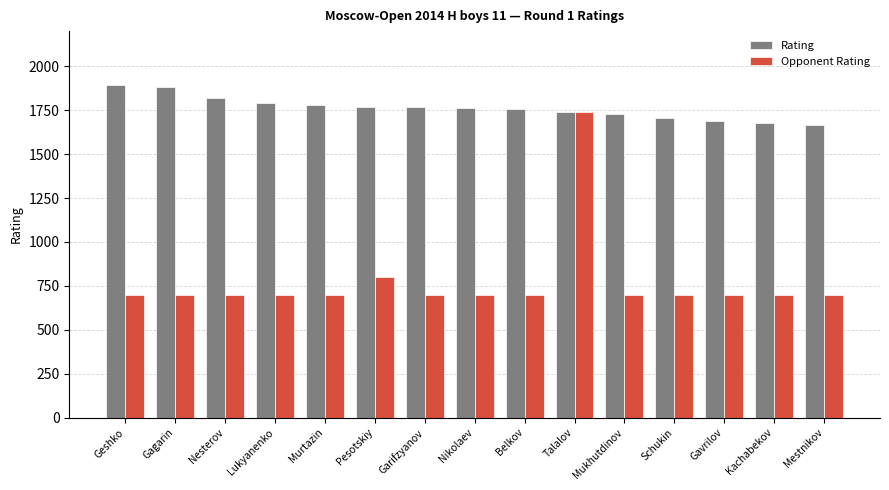

What is the maximum value for Opponent Rating?

1737